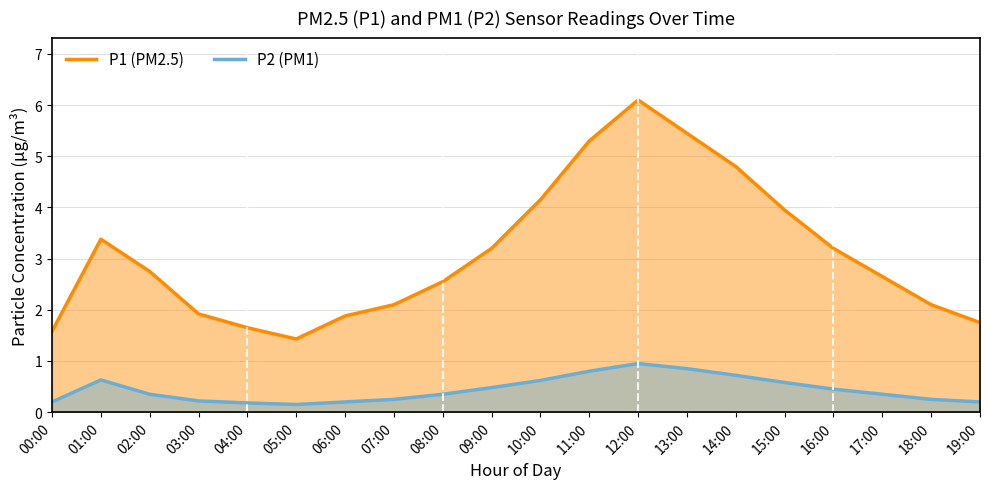

Which has a higher value, 16:00 or 07:00?

16:00